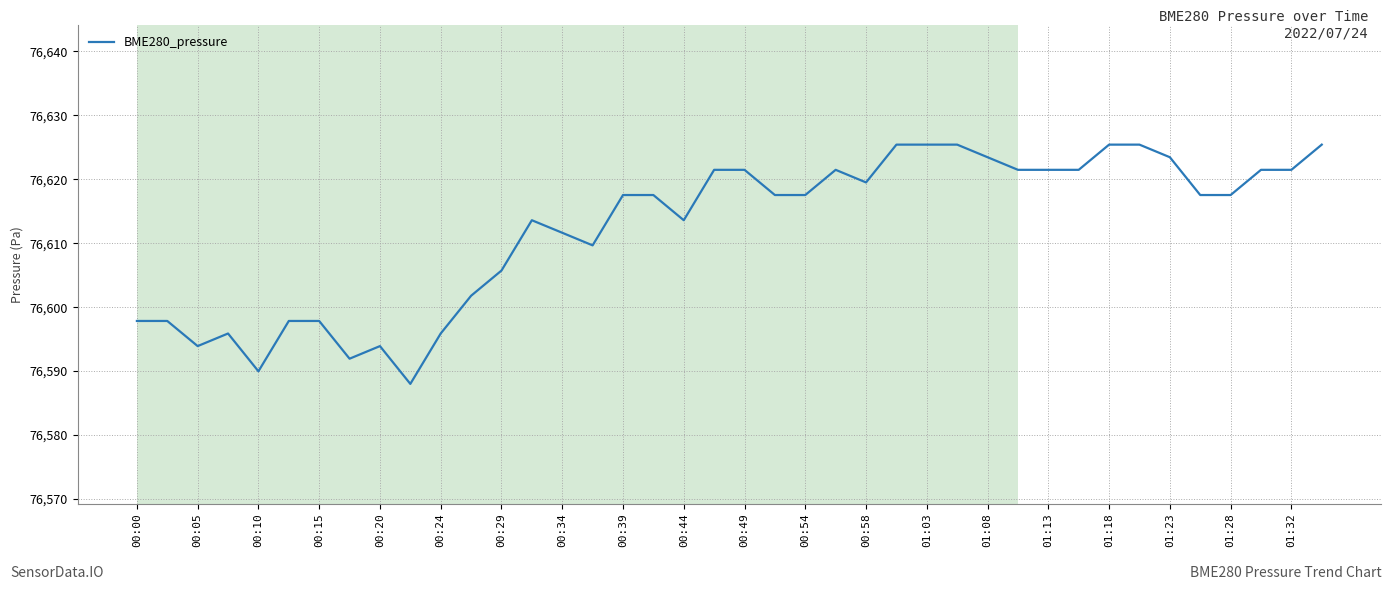

What is the maximum value shown in the chart?

76625.4